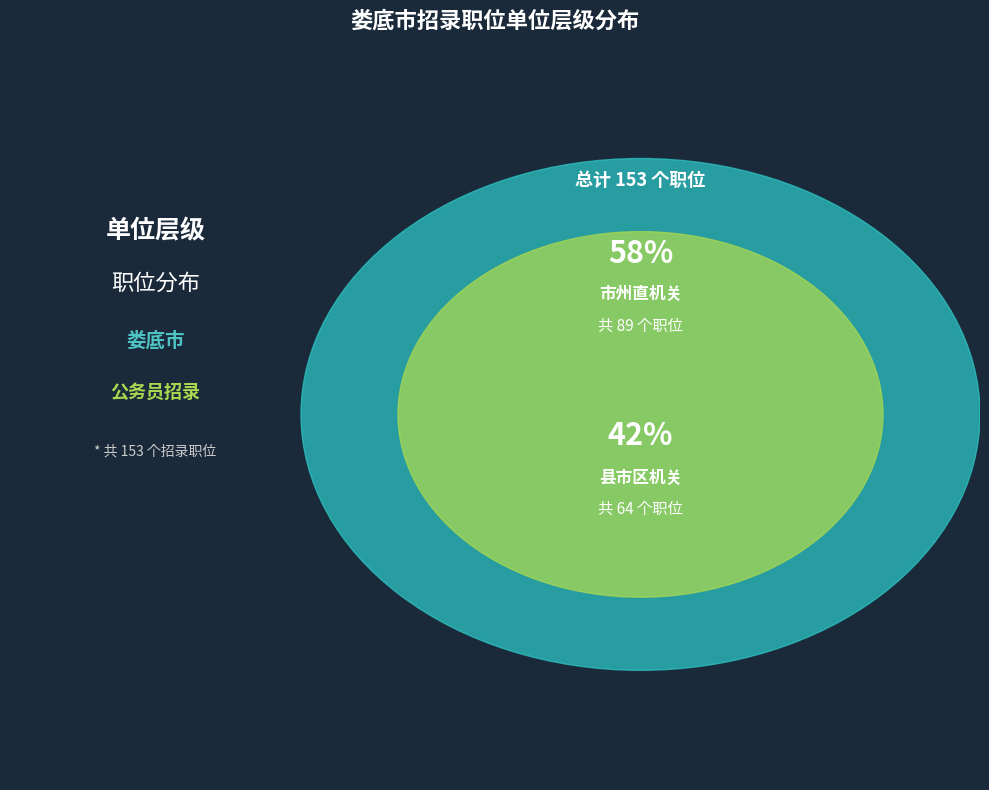

What is the change in value from 市州直机关 to 县市区机关?

-25